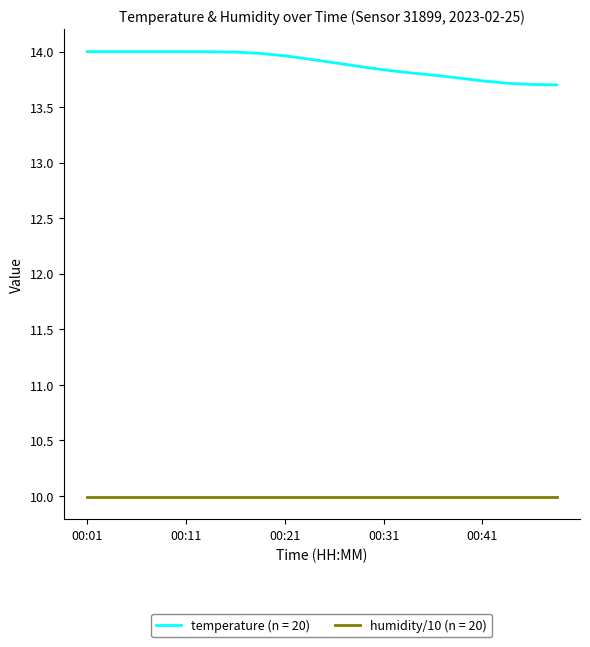

Which series has the largest range (max minus min)?

temperature (n = 20)